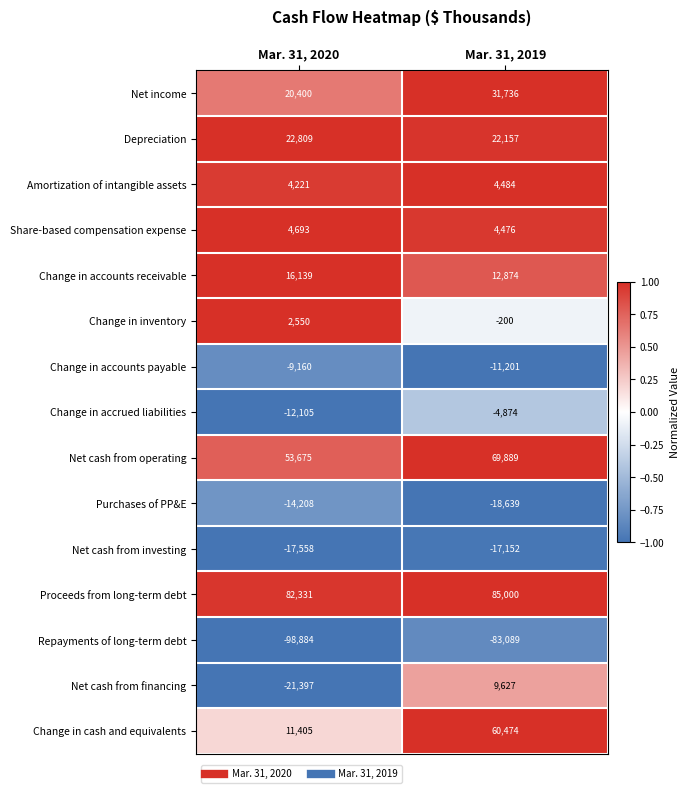

How many distinct data groups are displayed?

15